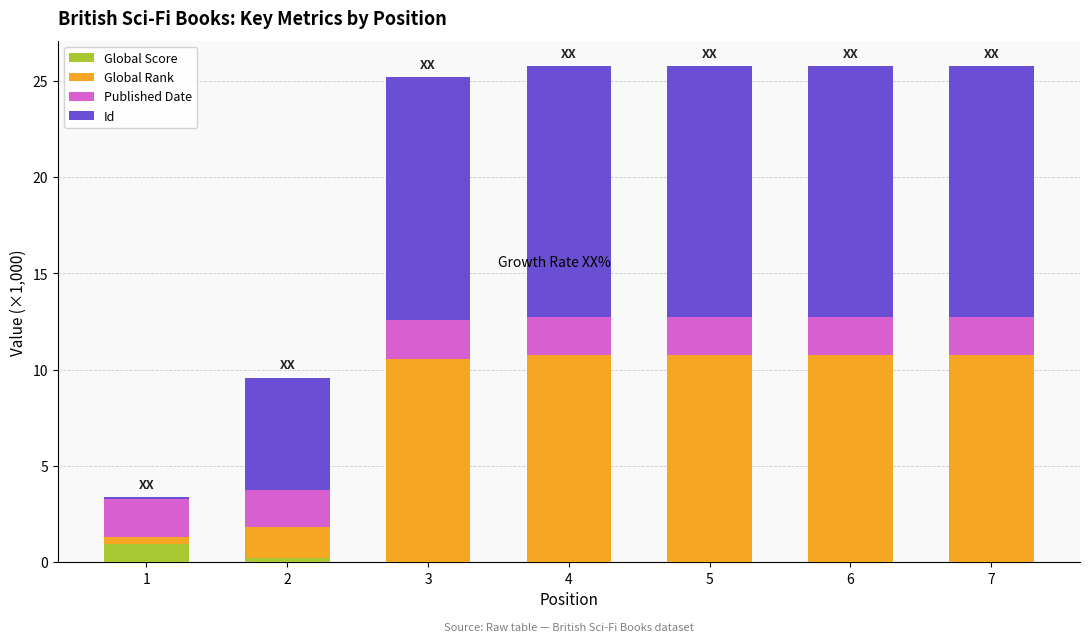

What is the maximum value for Global Score?

1.0